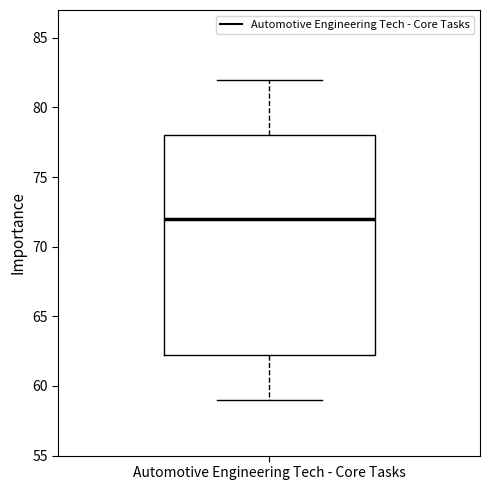

Transcribe this box plot: give where the median line is, the range the box spans, and where the two whiskers end, as read against the y-axis. The values are not printed on the chart, so give them approximately, as read against the axis.

median 72.0, box 62.5 to 78.0, whiskers 59.0 to 82.0